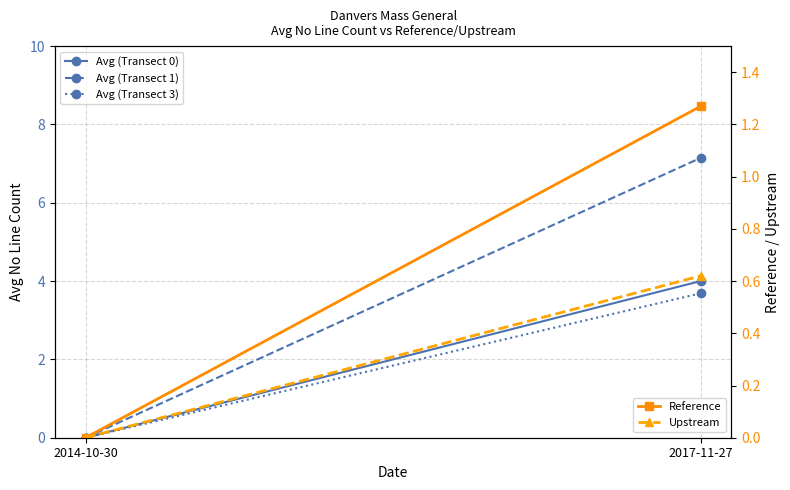

What is the maximum value shown in the chart?

7.1